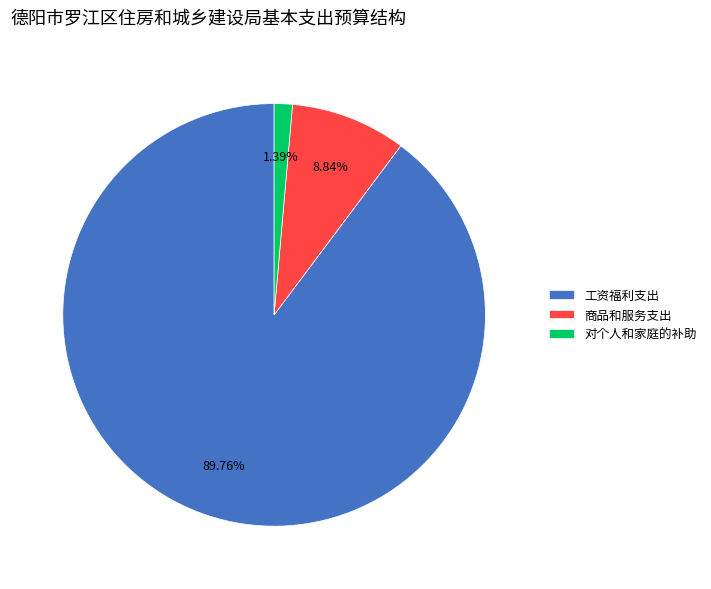

Rank the categories by value from highest to lowest.

工资福利支出, 商品和服务支出, 对个人和家庭的补助